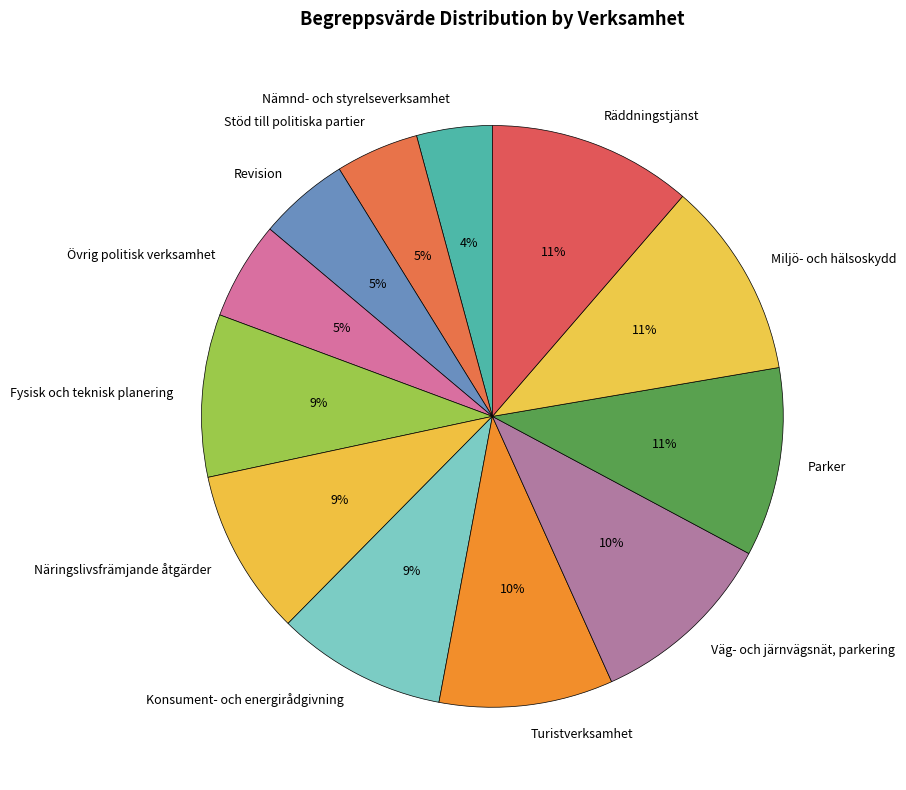

How many segments does this pie chart have?

12